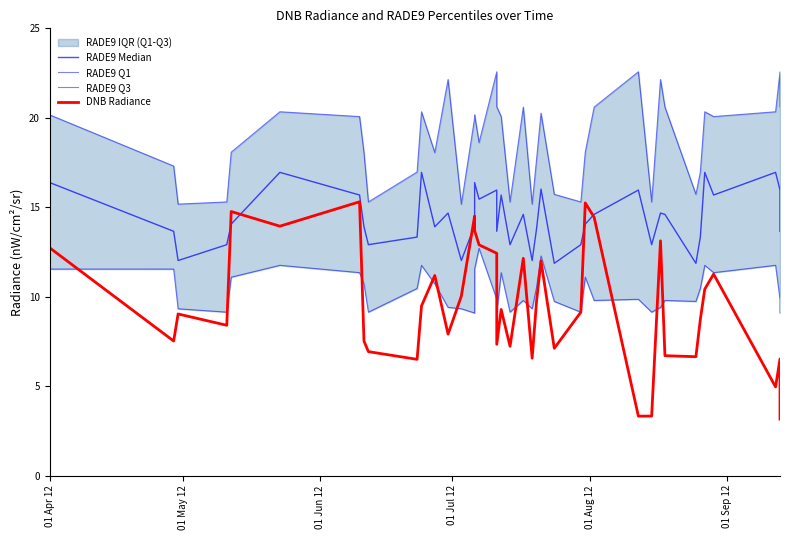

Reading left to right, what are all the values shown in this chart?

RADE9 Median: 16.4	13.7	12.0	12.9	14.1	16.9	15.7	13.9	12.9	13.3	16.9	13.9	14.7	12.0	14.0	16.4	15.4	16.0	13.7	15.7	12.9	14.6	12.0	13.8	16.0	11.9	12.9	14.1	14.6	16.0	12.9	14.7	14.6	11.9	13.3	16.9	15.7	16.9	16.0	13.7
RADE9 Q1: 11.5	11.5	9.3	9.1	11.1	11.8	11.3	10.7	9.1	10.5	11.8	10.7	9.4	9.3	9.1	11.5	12.7	9.9	9.1	11.3	9.1	9.8	9.3	10.5	12.3	9.7	9.1	11.1	9.8	9.9	9.1	9.4	9.8	9.7	10.5	11.8	11.3	11.8	9.9	9.1
RADE9 Q3: 20.2	17.3	15.2	15.3	18.1	20.3	20.1	18.1	15.3	17.0	20.3	18.1	22.1	15.2	20.0	20.2	18.6	22.6	20.6	20.1	15.3	20.6	15.2	17.7	20.3	15.7	15.3	18.1	20.6	22.6	15.3	22.1	20.6	15.7	17.0	20.3	20.1	20.3	22.6	20.6
DNB Radiance: 12.7	7.5	9.0	8.4	14.8	13.9	15.3	7.5	6.9	6.5	9.5	11.2	7.9	10.0	14.5	13.7	12.9	12.4	7.3	9.3	7.2	12.1	6.6	9.8	12.0	7.1	9.1	15.2	14.4	3.3	3.3	13.1	6.7	6.6	8.7	10.4	11.3	5.0	6.5	3.2